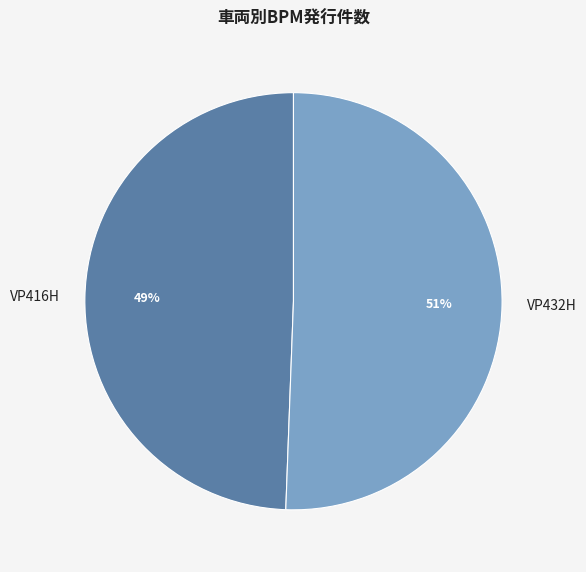

Which slice represents more than half of the pie?

VP432H